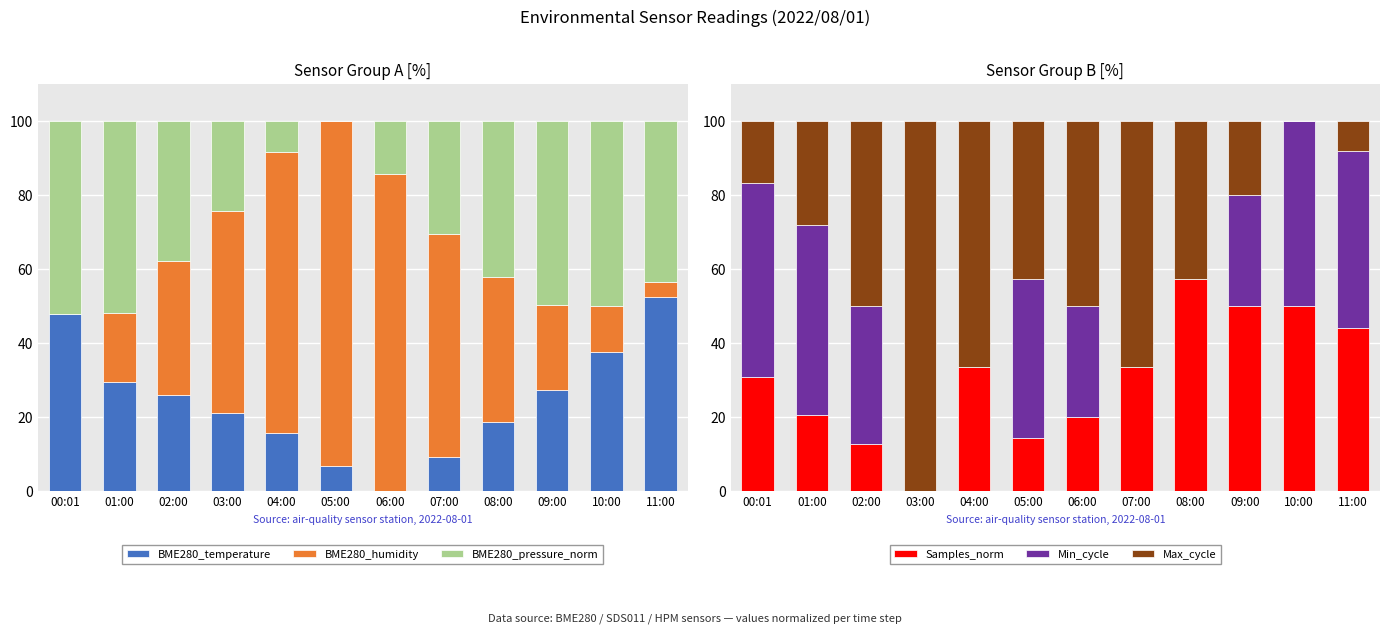

What is the average value of the BME280_humidity series?

42.0